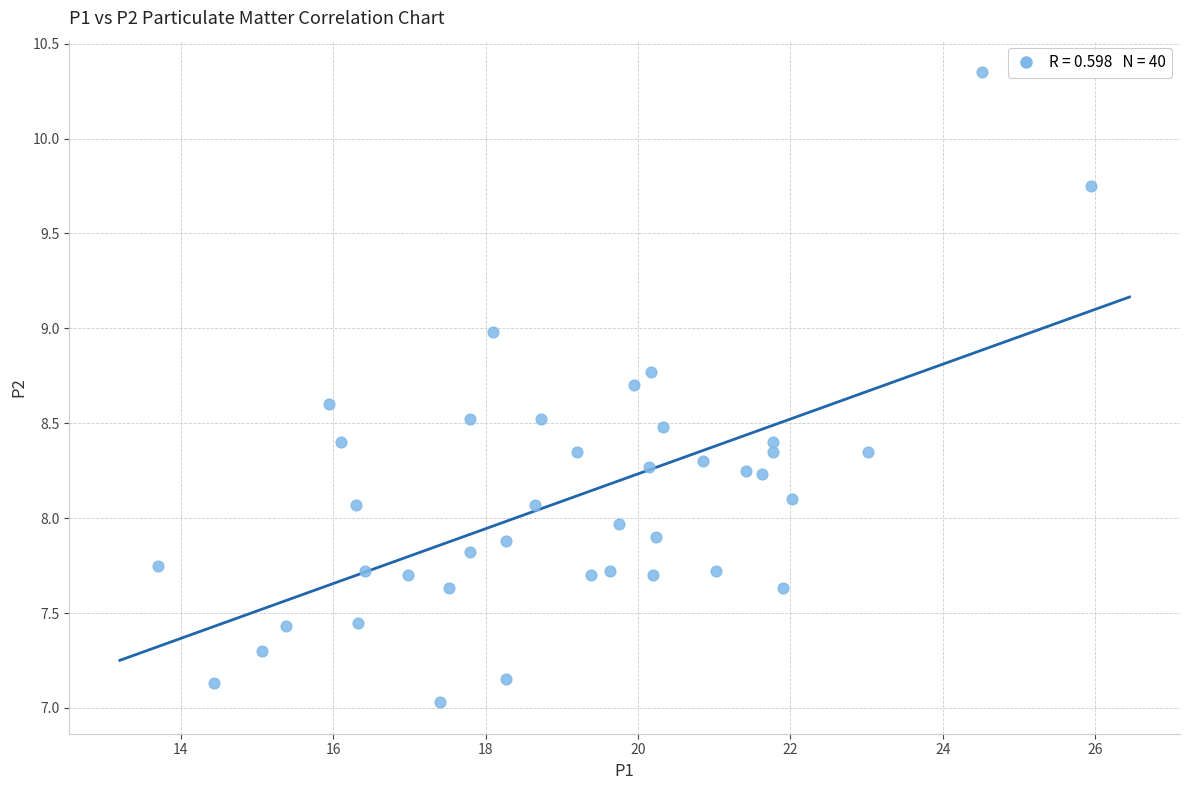

What is the range of Y values (max minus min)?

3.3